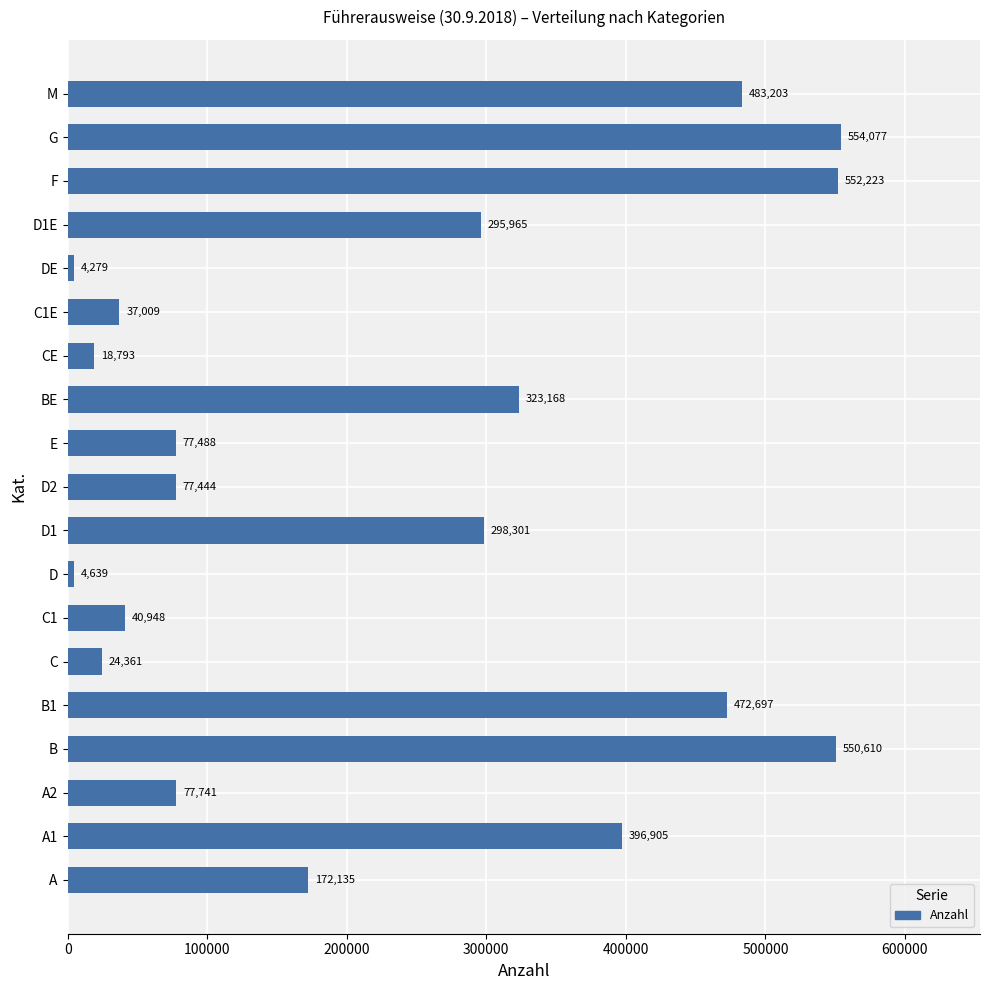

Reading bottom to top, list all the values displayed in this chart.

172135	396905	77741	550610	472697	24361	40948	4639	298301	77444	77488	323168	18793	37009	4279	295965	552223	554077	483203